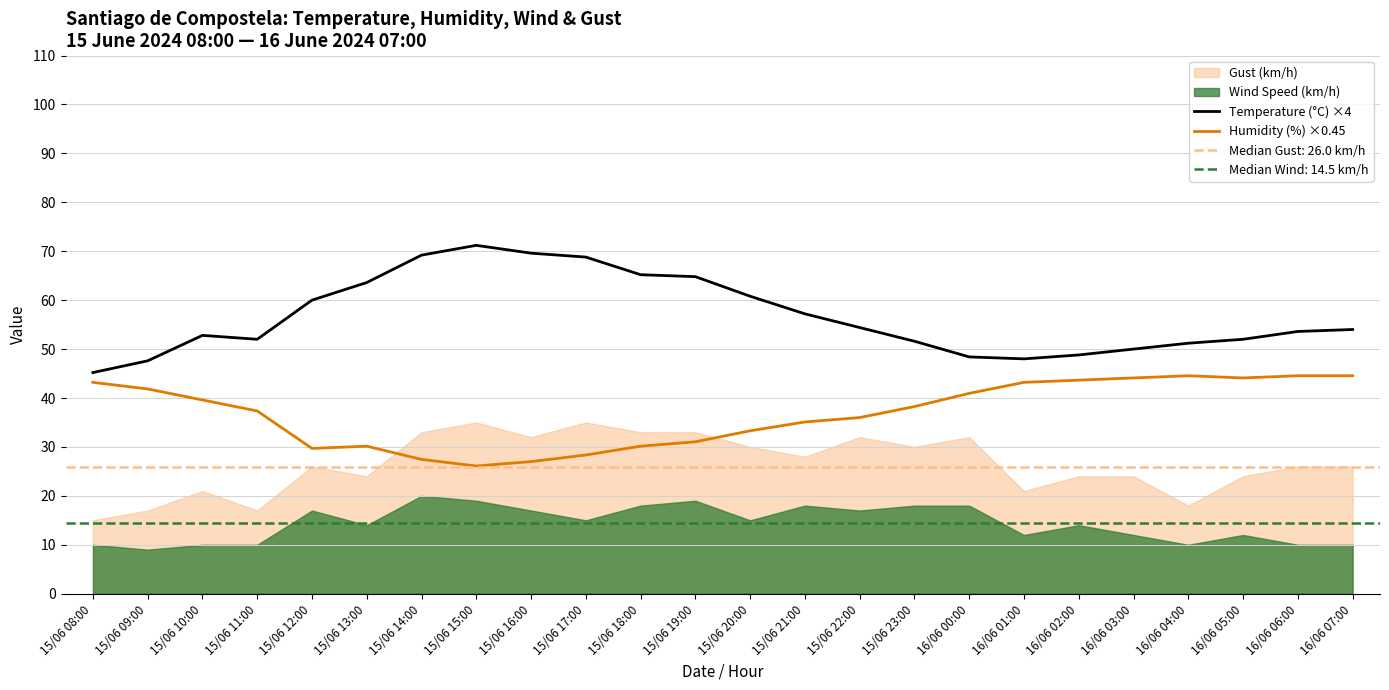

How many values in the Temperature (°C) ×4 series are below 54?

12